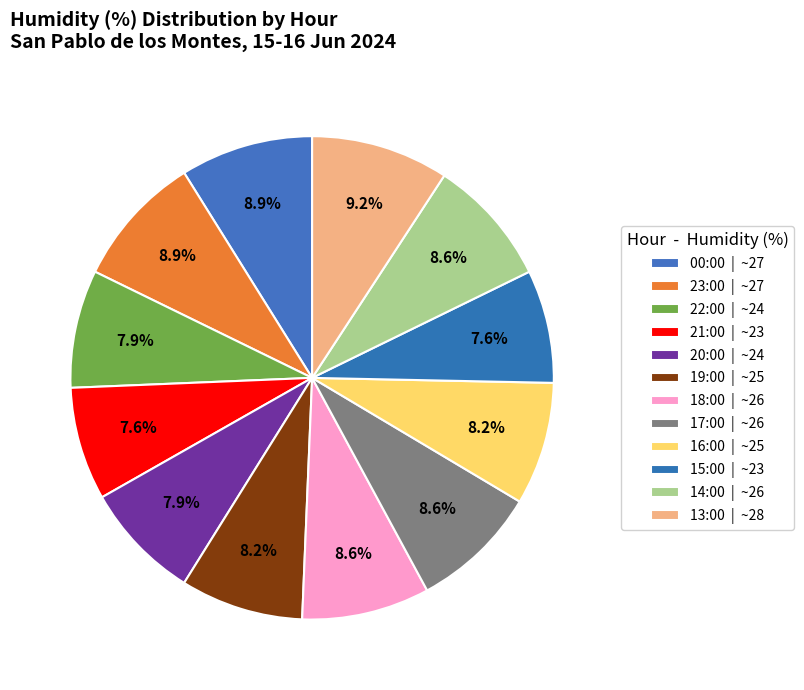

How many segments does this pie chart have?

12